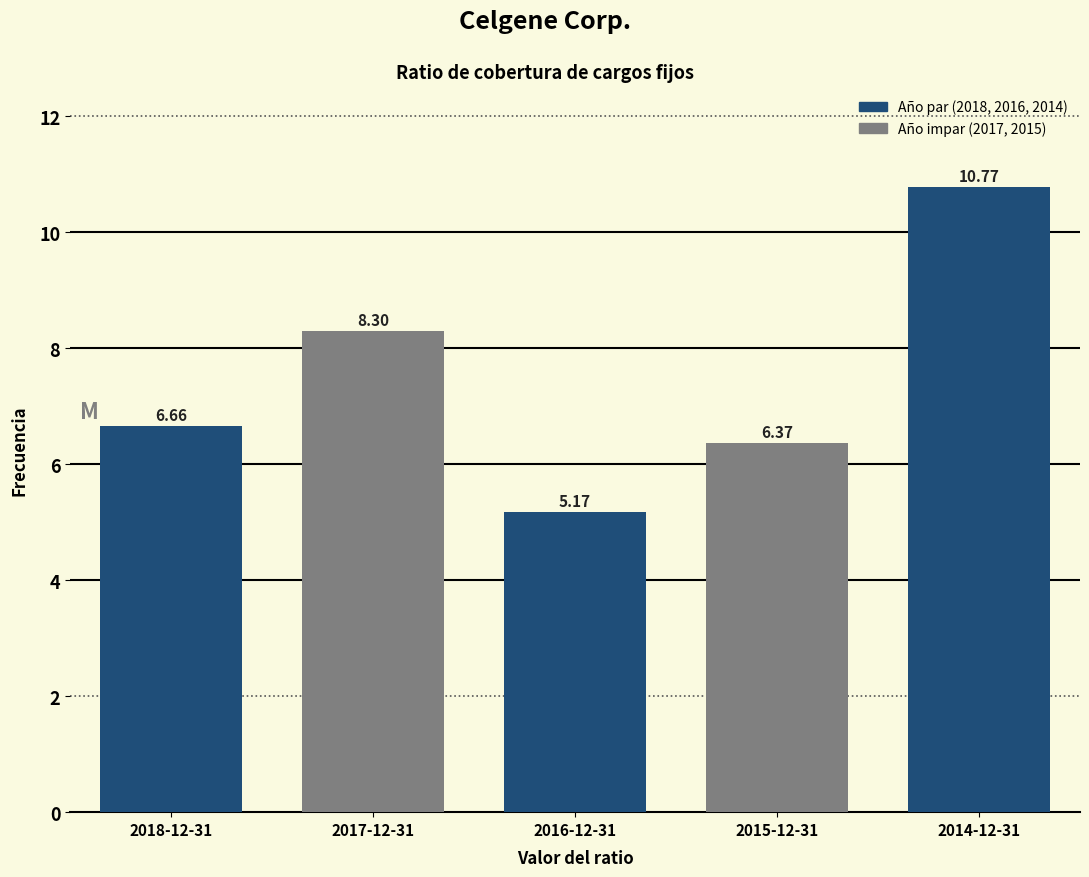

What is the sum of all values?

37.3